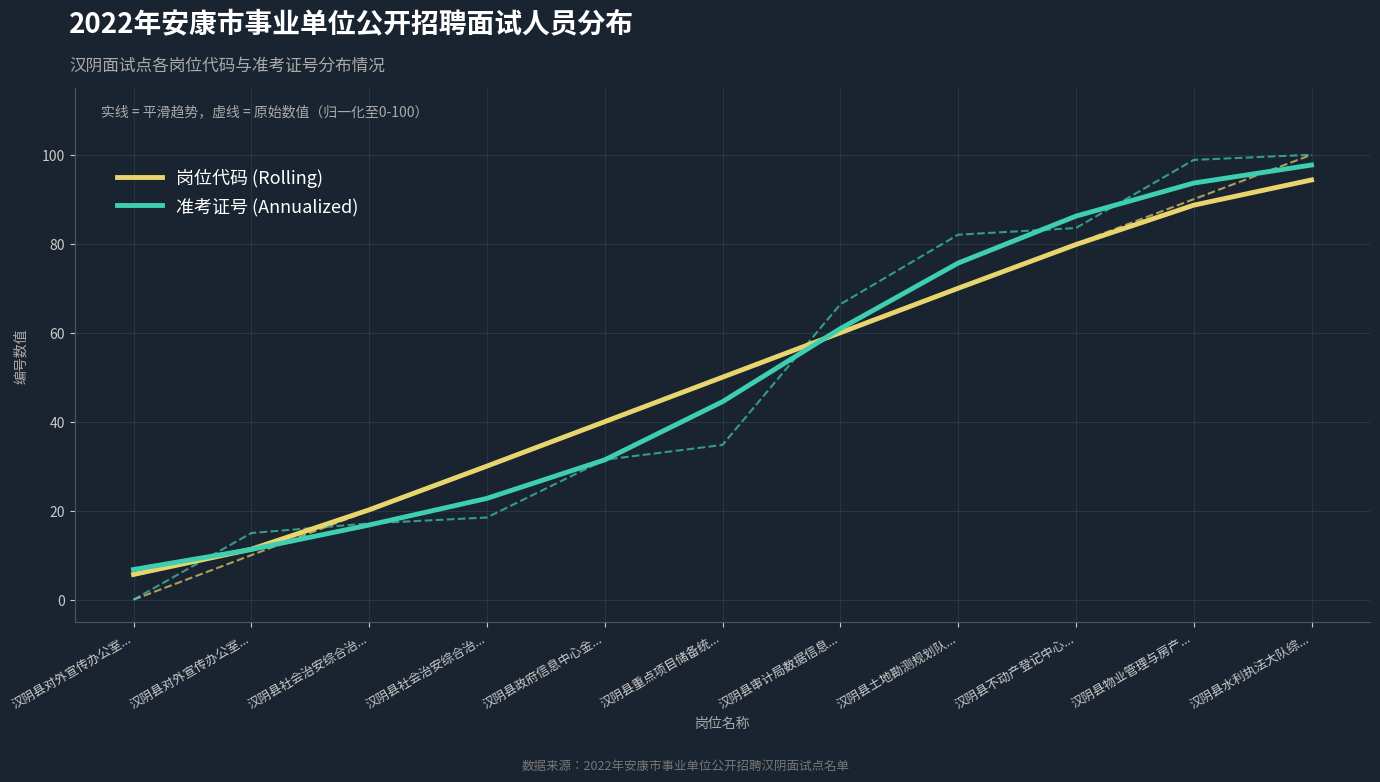

The value of 岗位代码 (Rolling) at 汉阴县不动产登记中心... is 79.8. True or false?

True